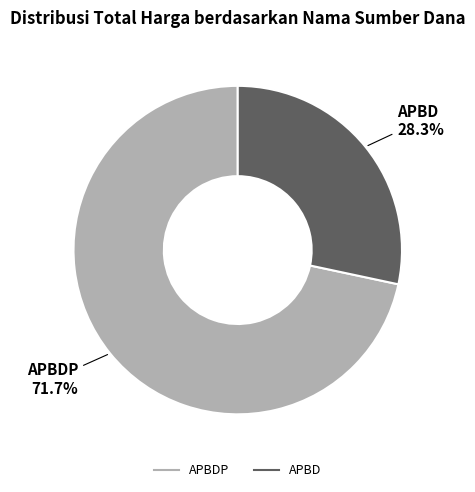

Is there a majority slice in this chart?

Yes